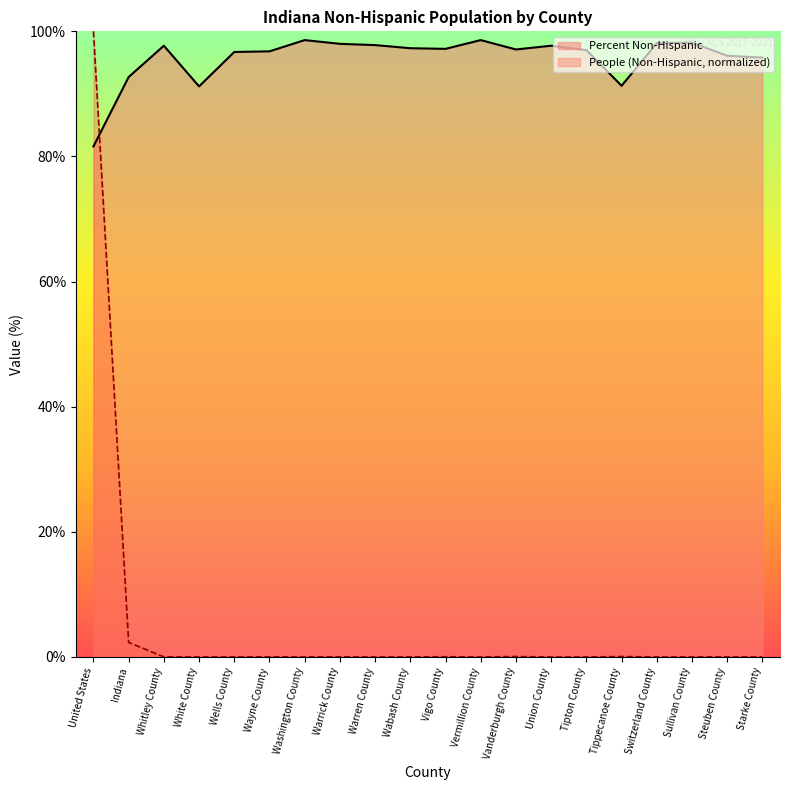

True or false: People (Non-Hispanic) and Percent Non-Hispanic cross at least once.

True